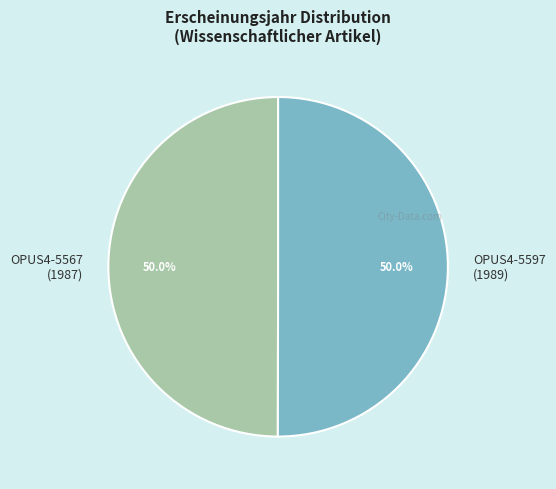

Is the sum of OPUS4-5567 and OPUS4-5597 greater than half?

Yes